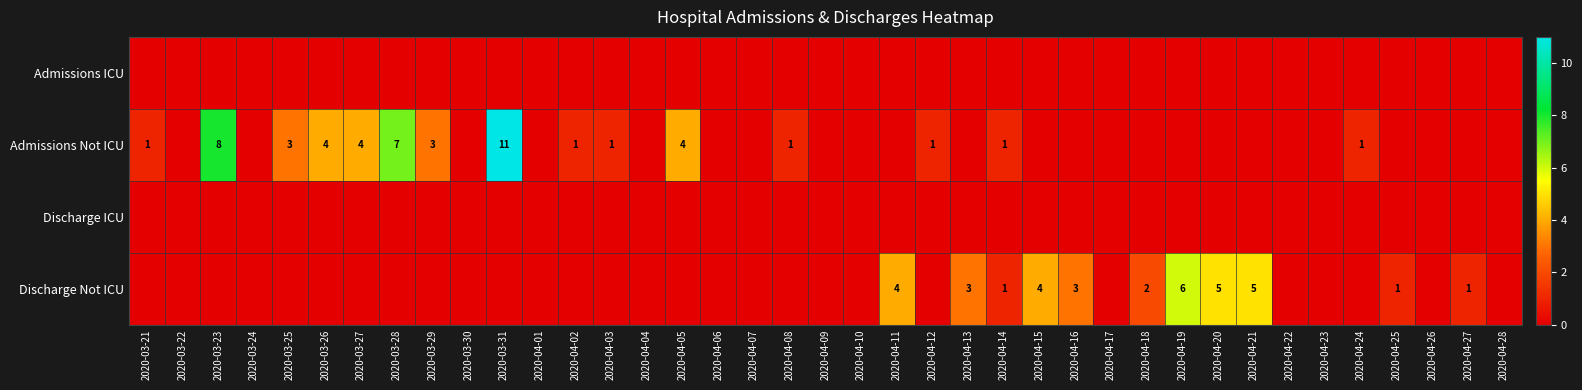

Count the number of data series in this chart.

4